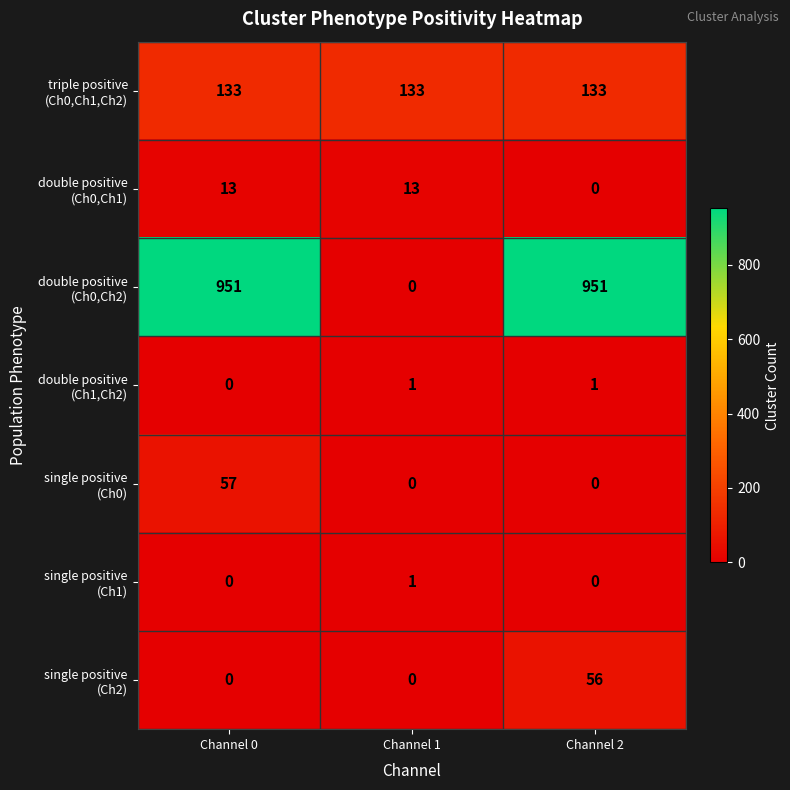

What is the spread (max minus min) of values at Channel 0?

951